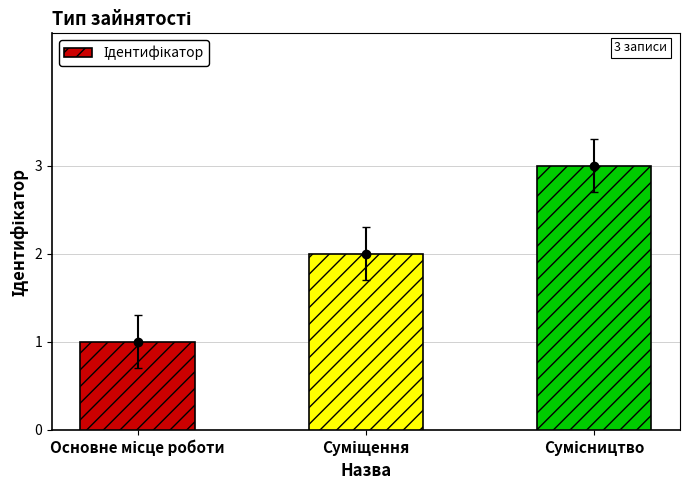

What is the greatest value displayed?

3